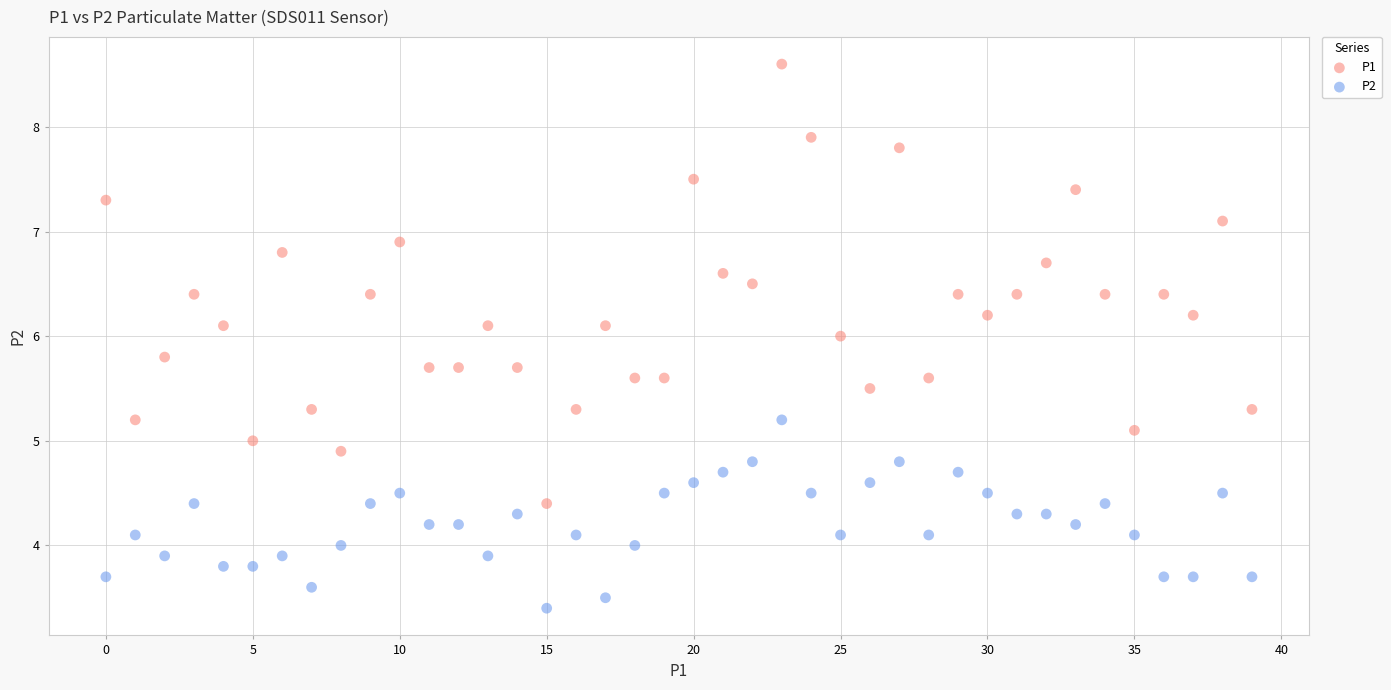

Which series reaches the maximum Y coordinate?

P1